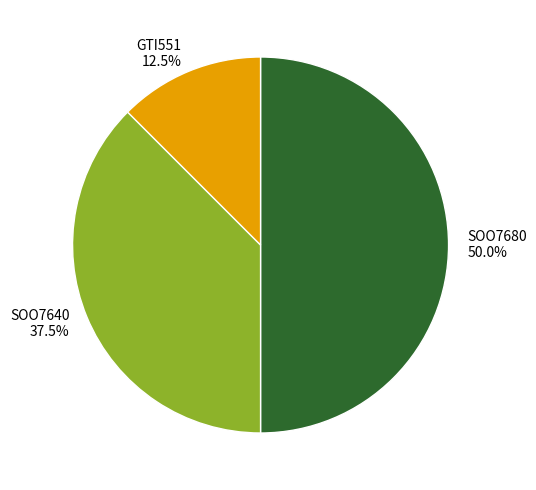

To the nearest percent, what portion does SOO7680 represent?

50%